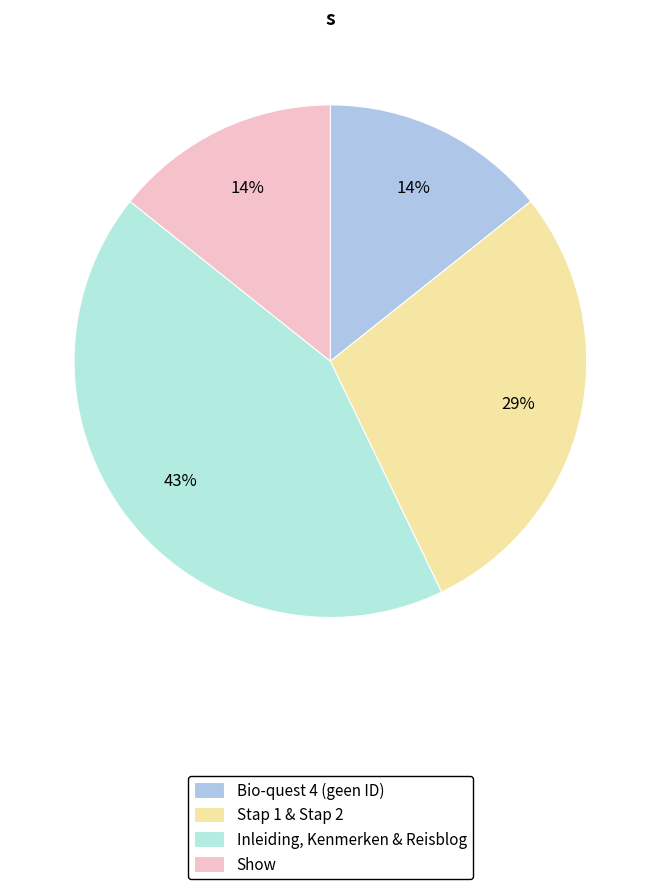

Is there a majority slice in this chart?

No